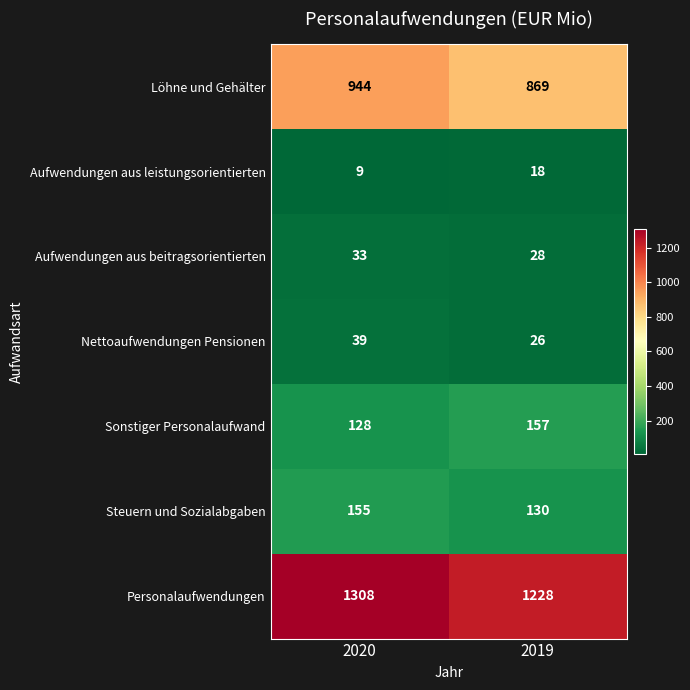

At which category is the sum across all series the highest?

2020